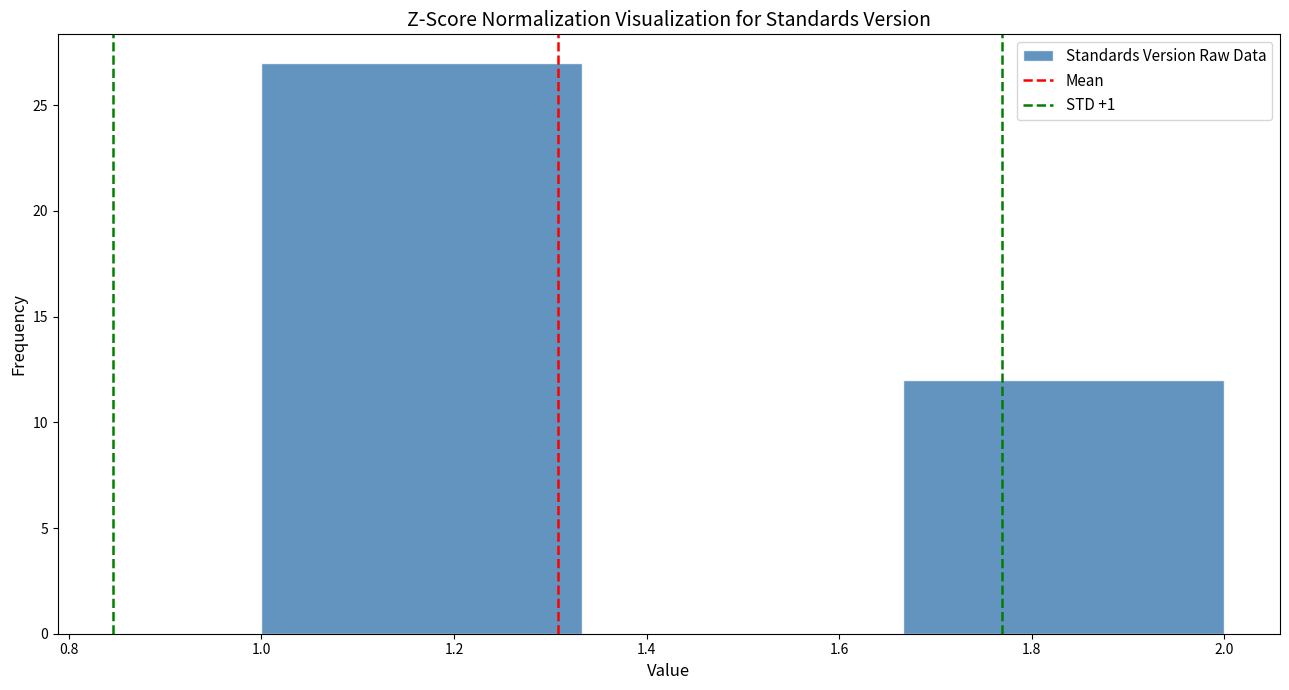

Which range on the x-axis has the tallest bar?

1.00 to 1.34